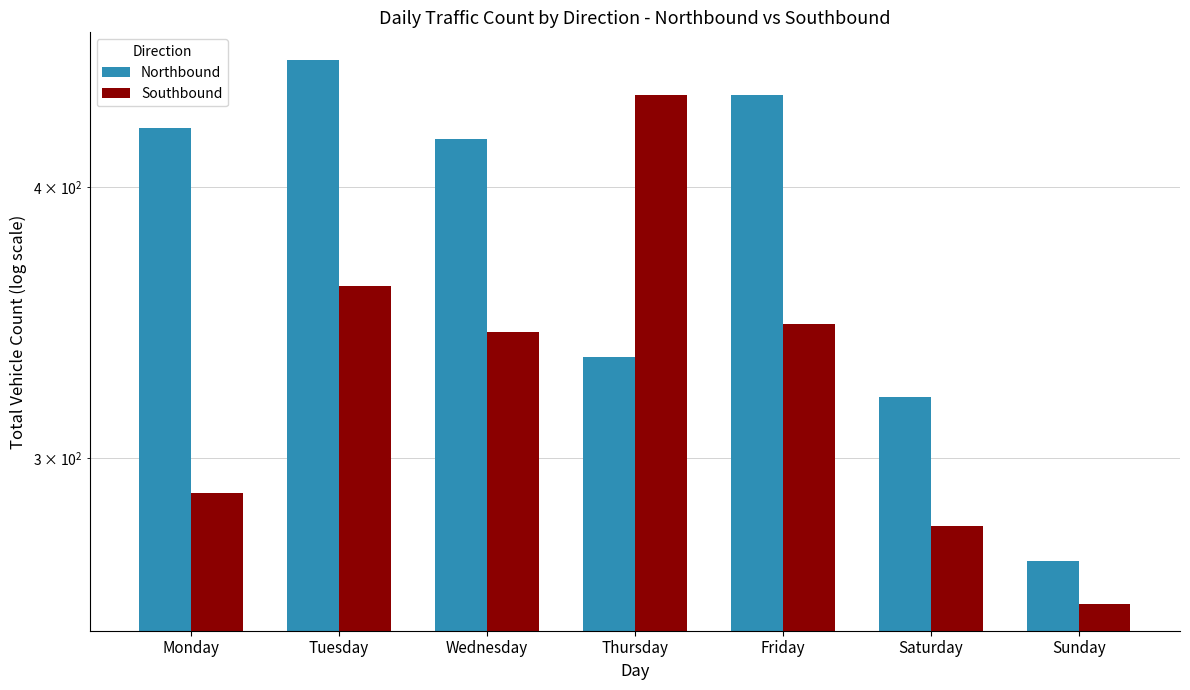

How many values in the Southbound series exceed 343?

3